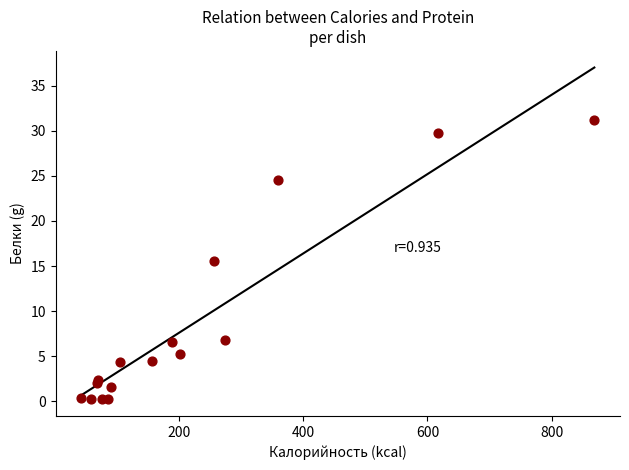

What Y value in the scatter plot is closest to 15?

15.6